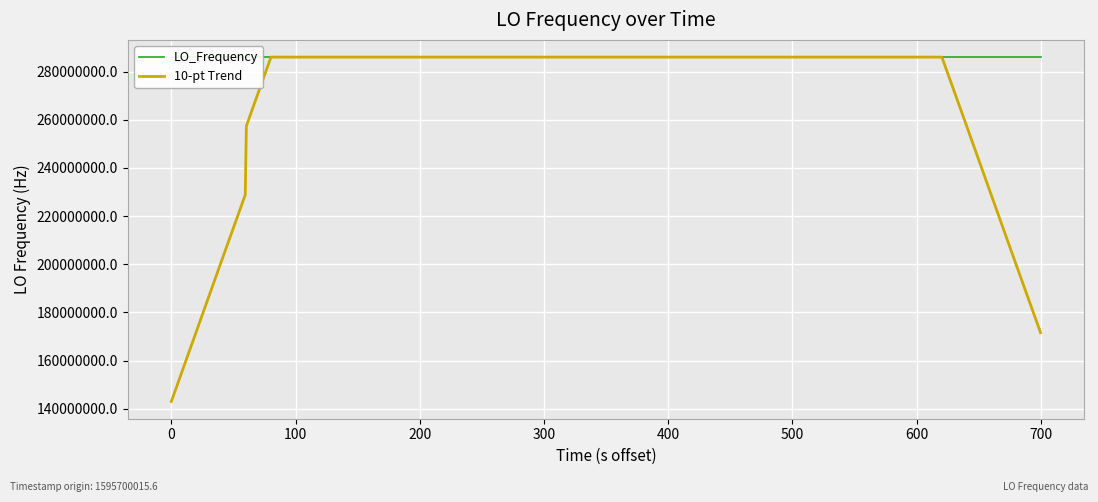

Is the value of 10-pt Trend at 600 greater than the value of LO_Frequency at 0?

No